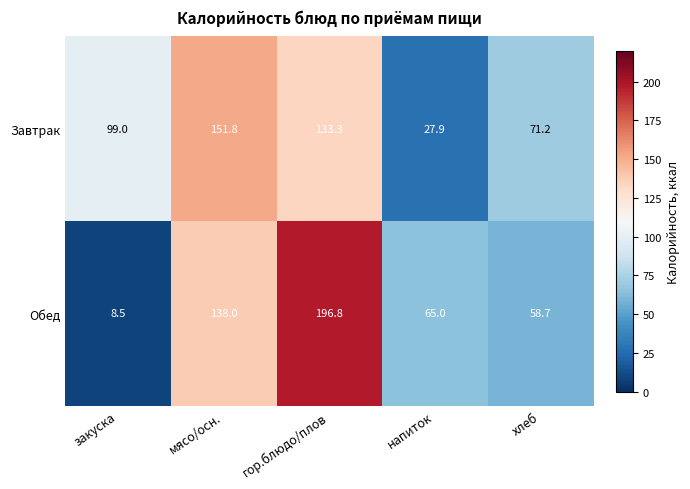

Where does the Обед series first go above 65?

мясо/осн.